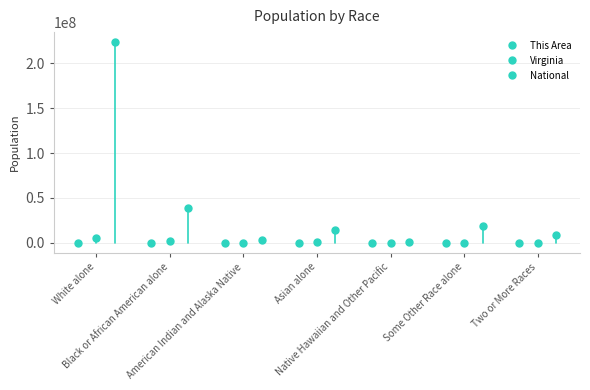

Rank the categories by This Area value from lowest to highest.

Native Hawaiian and Other Pacific, American Indian and Alaska Native, Two or More Races, Asian alone, Some Other Race alone, Black or African American alone, White alone